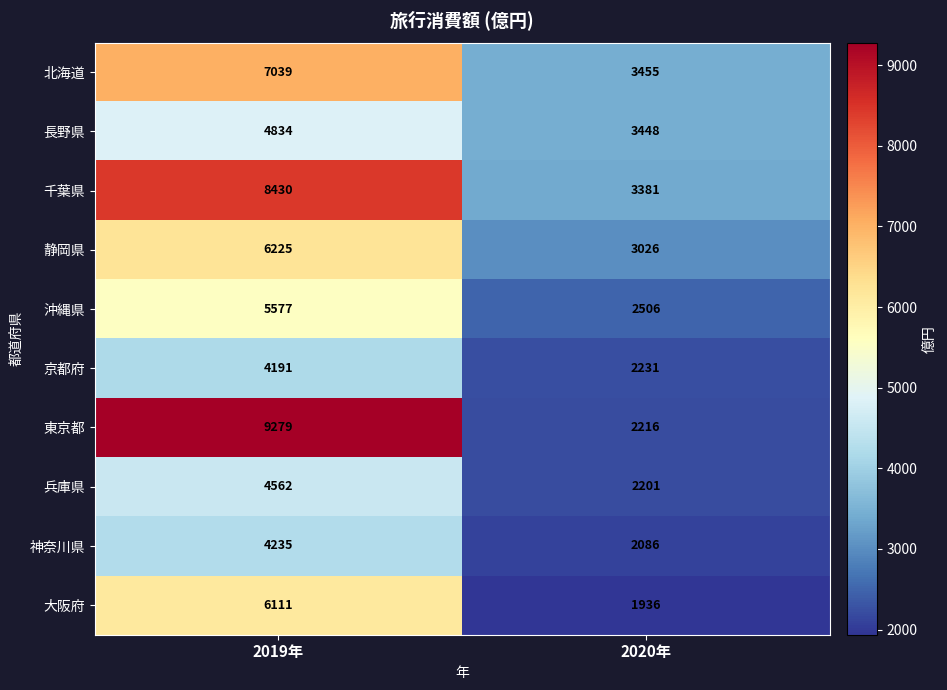

Rank the series by their maximum value, from highest to lowest.

東京都, 千葉県, 北海道, 静岡県, 大阪府, 沖縄県, 長野県, 兵庫県, 神奈川県, 京都府